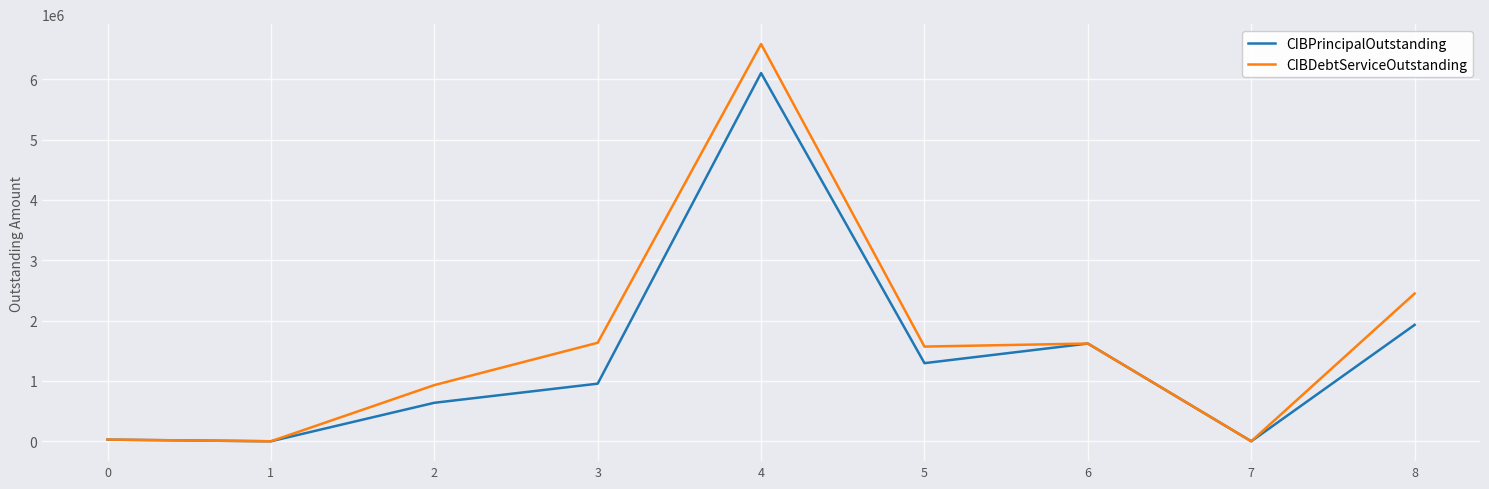

What is the spread (max minus min) of values at 5?

274775.0